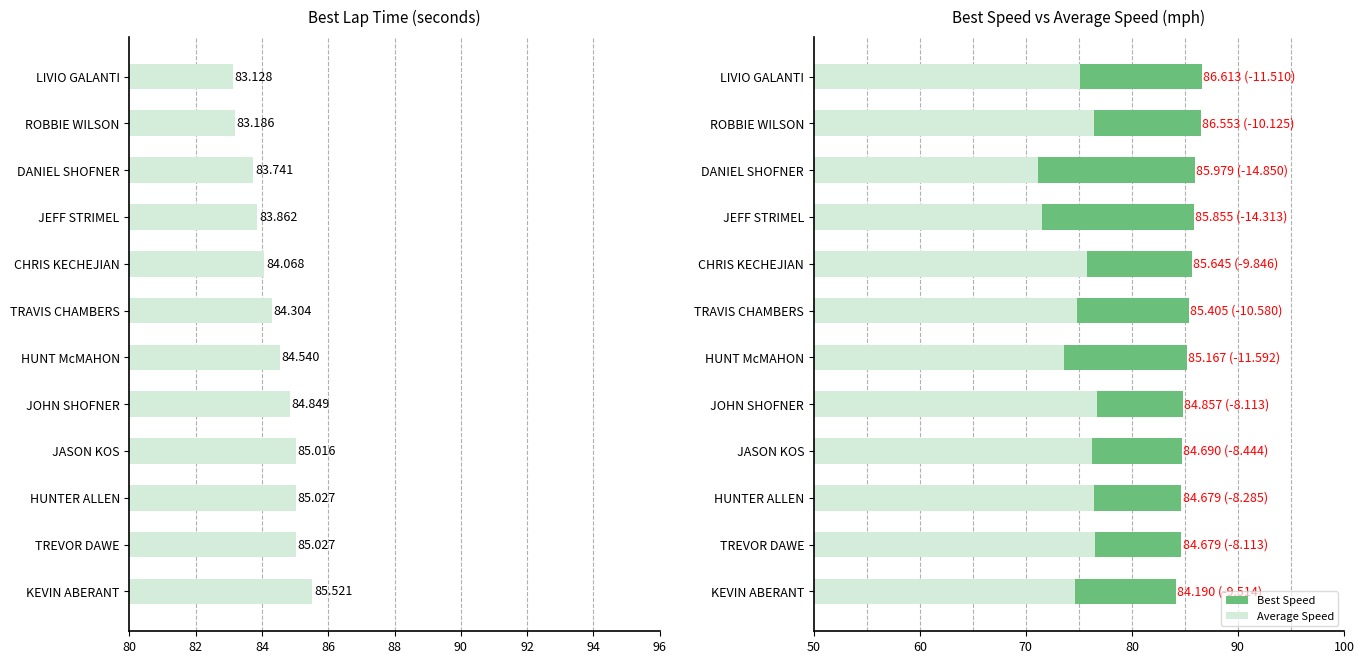

What is the average value of the Average Speed series?

74.9